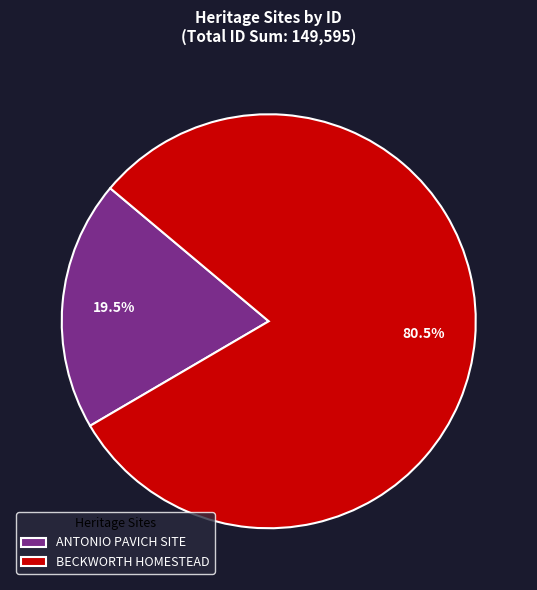

What is the largest slice in the pie chart?

BECKWORTH HOMESTEAD